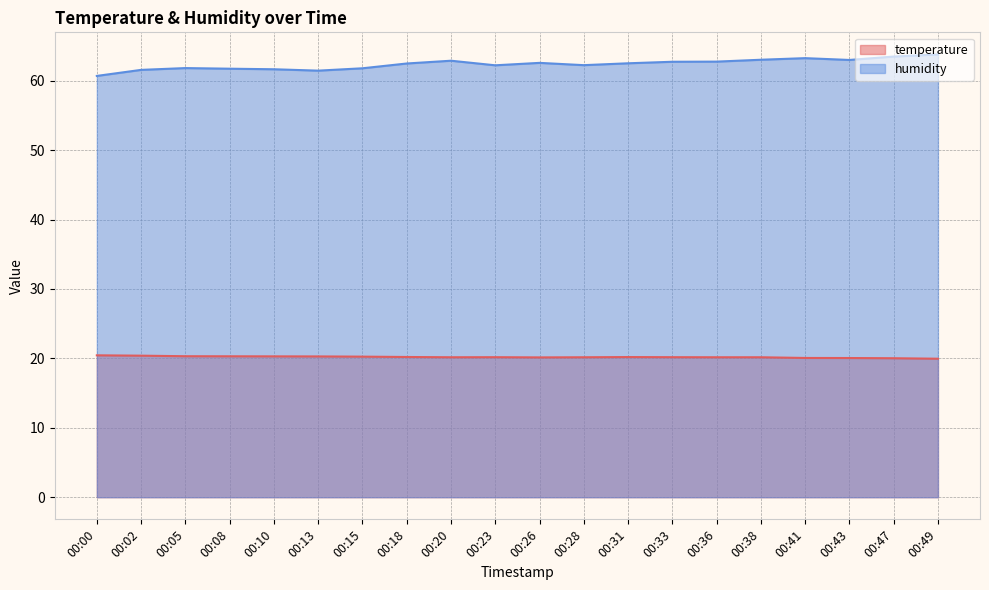

At which category does the chart reach its peak across all series?

00:49